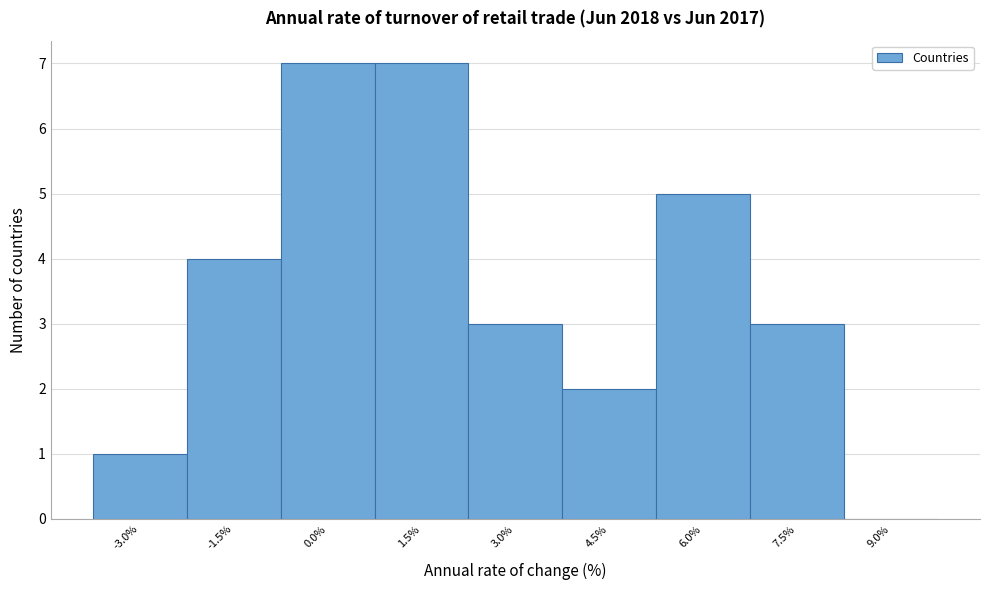

Reading left to right, transcribe all the data shown in this chart.

-3.0%=1	-1.5%=4	0.0%=7	1.5%=7	3.0%=3	4.5%=2	6.0%=5	7.5%=3	9.0%=0